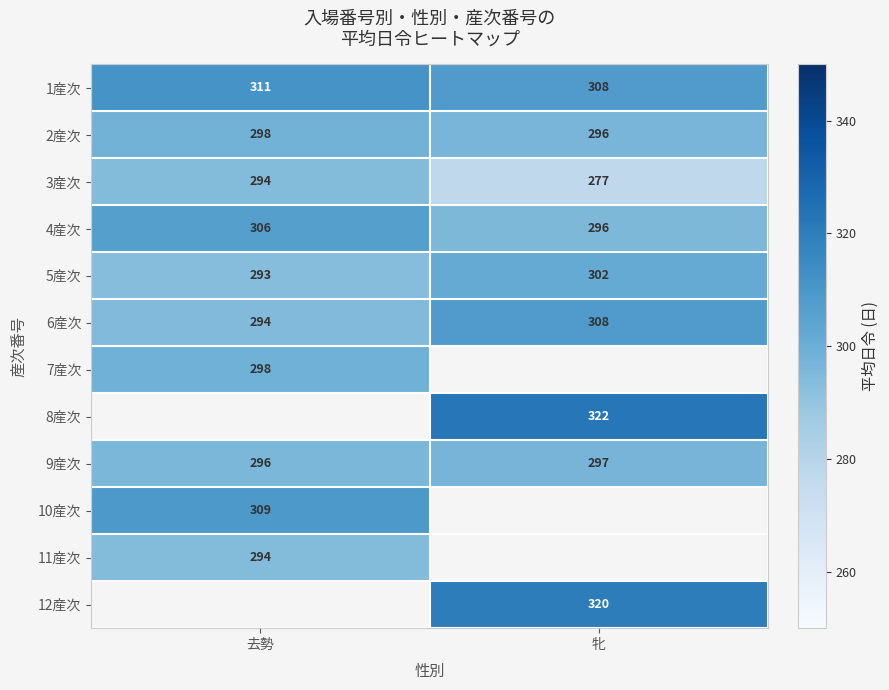

Which category has the highest value in the 2産次 series?

去勢